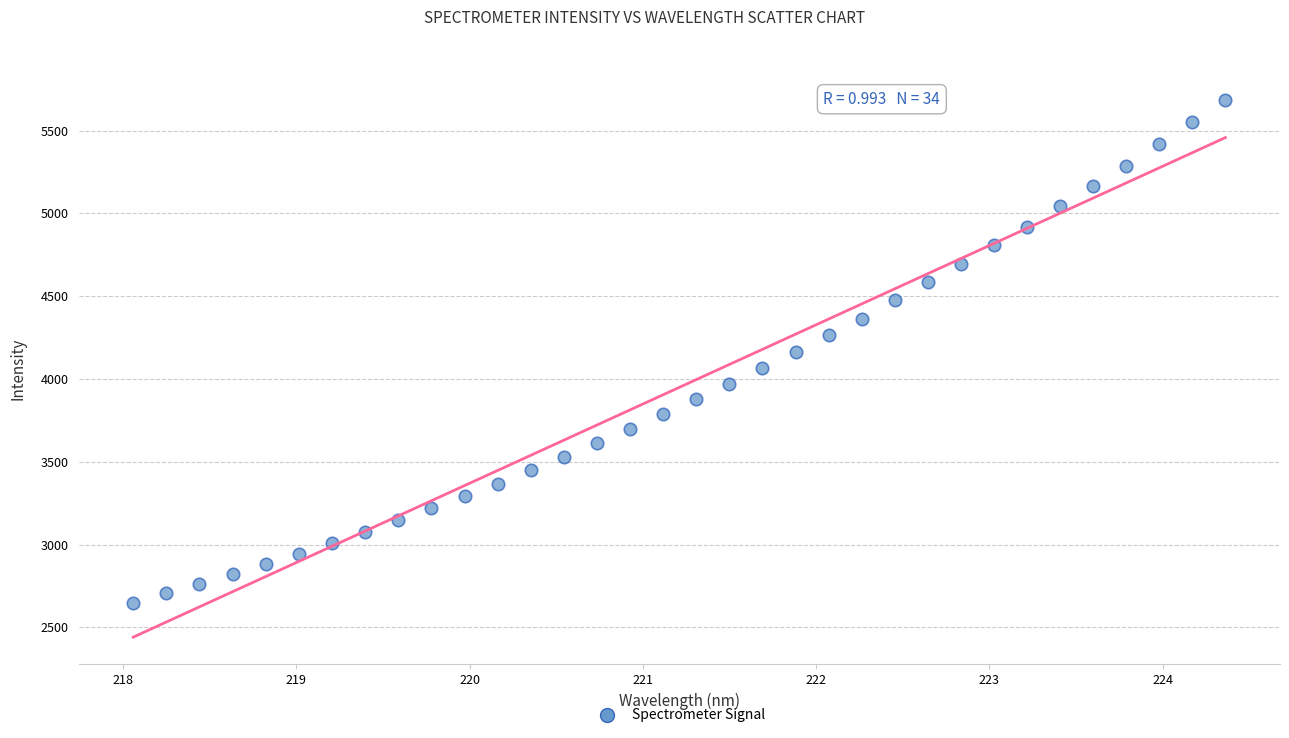

What is the range of X values (max minus min)?

6.3